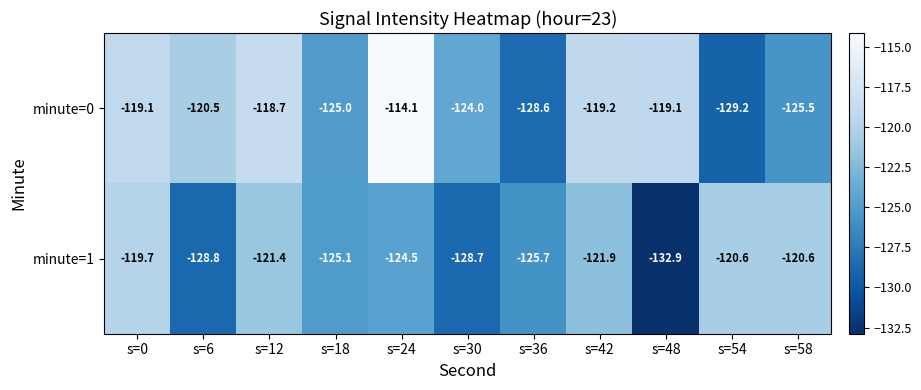

List the series in order of their overall mean, highest first.

minute=0, minute=1